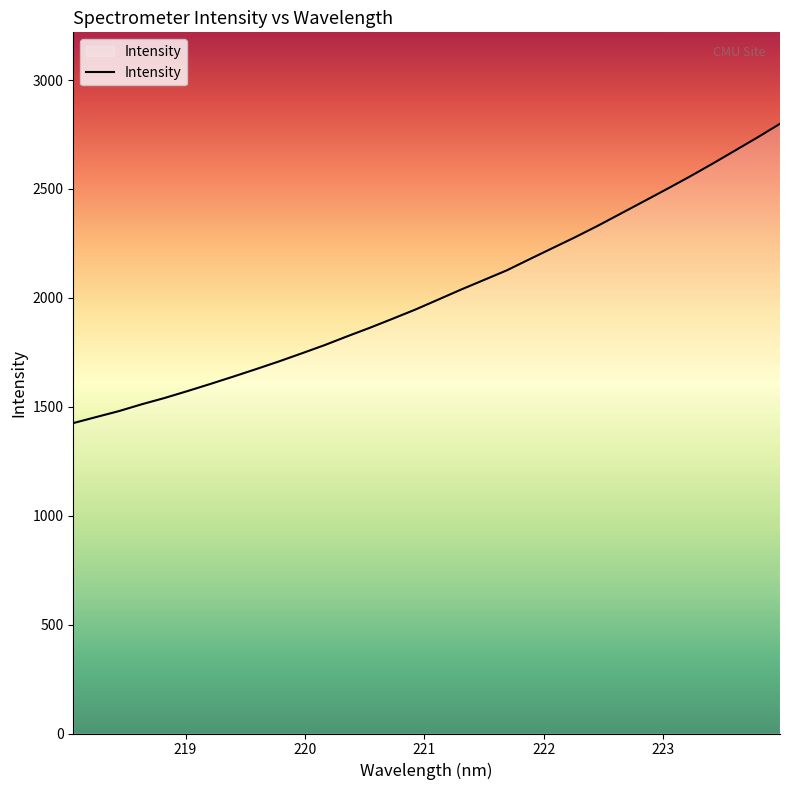

What is the sum of all values?

64620.9